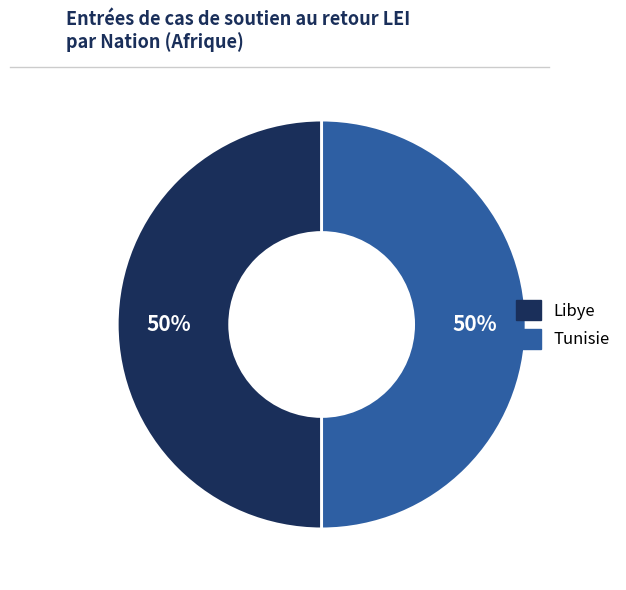

To the nearest percent, what portion does Libye represent?

50%